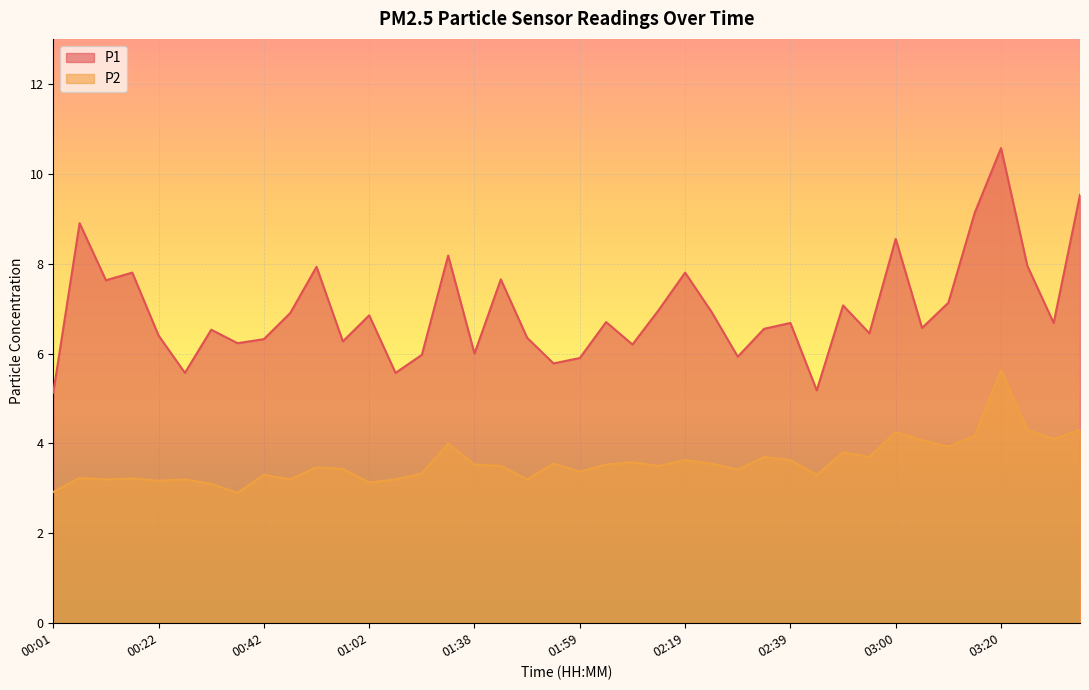

Which has a higher value, 02:24 or 02:19?

02:19